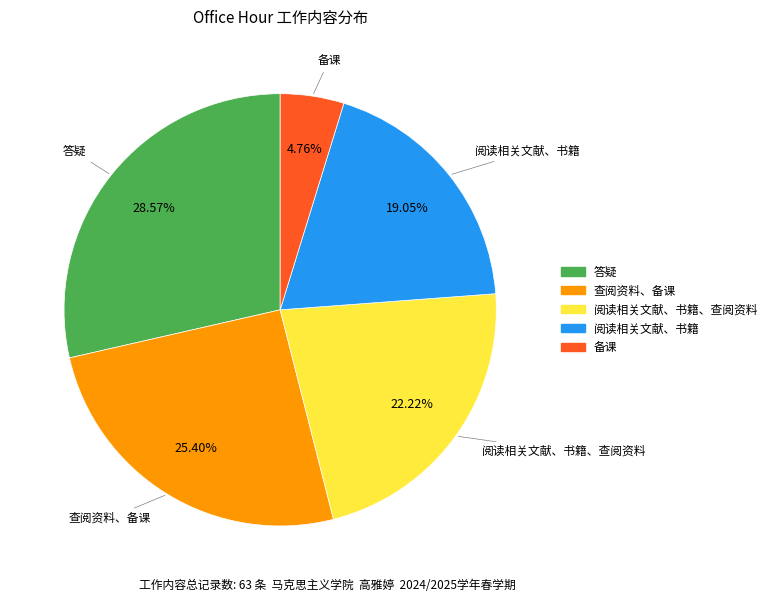

Is there a majority slice in this chart?

No